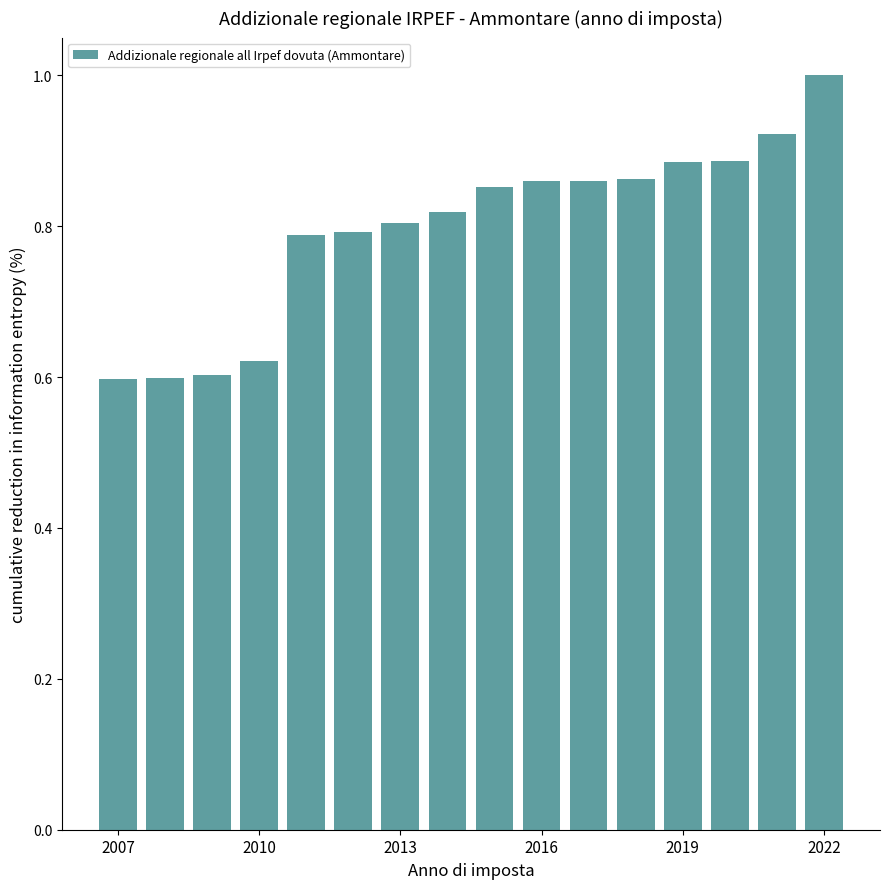

How many values are between 0 and 1?

16